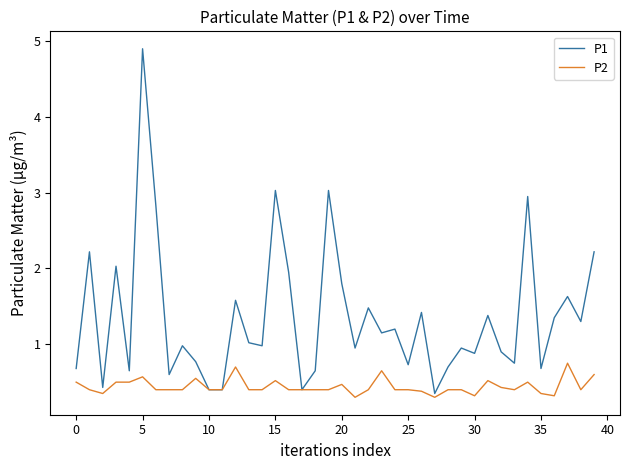

Is this an area chart (filled region under the line)?

No